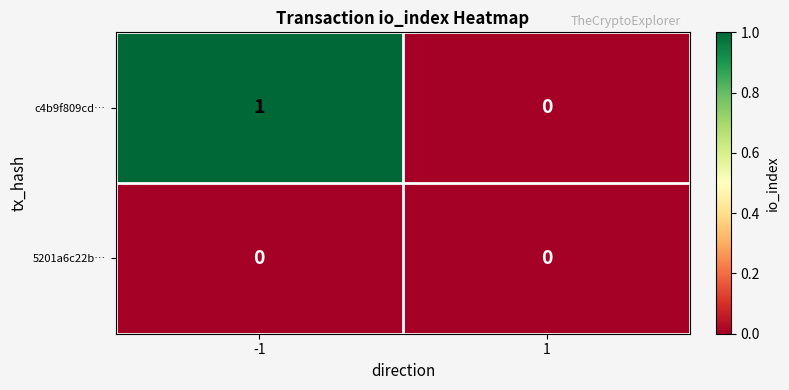

At -1, list the series in order from smallest to largest.

5201a6c22b…, c4b9f809cd…